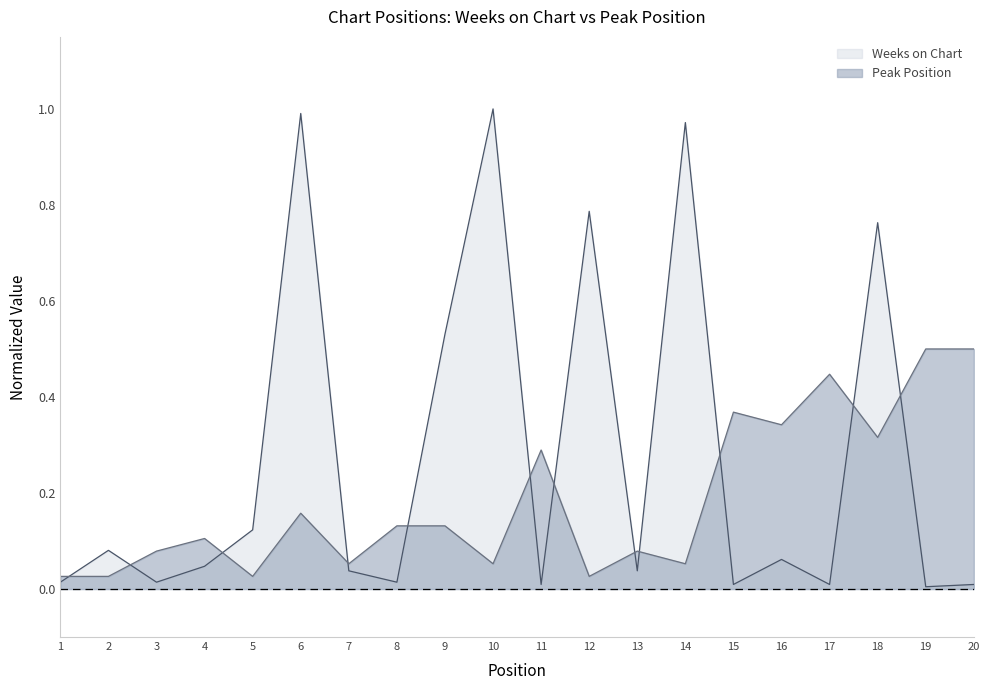

Reading right to left, what are all the values shown in this chart?

Weeks on Chart: 0.0	0.0	0.8	0.0	0.1	0.0	1.0	0.0	0.8	0.0	1.0	0.5	0.0	0.0	1.0	0.1	0.0	0.0	0.1	0.0
Peak Position: 0.5	0.5	0.3	0.4	0.3	0.4	0.1	0.1	0.0	0.3	0.1	0.1	0.1	0.1	0.2	0.0	0.1	0.1	0.0	0.0